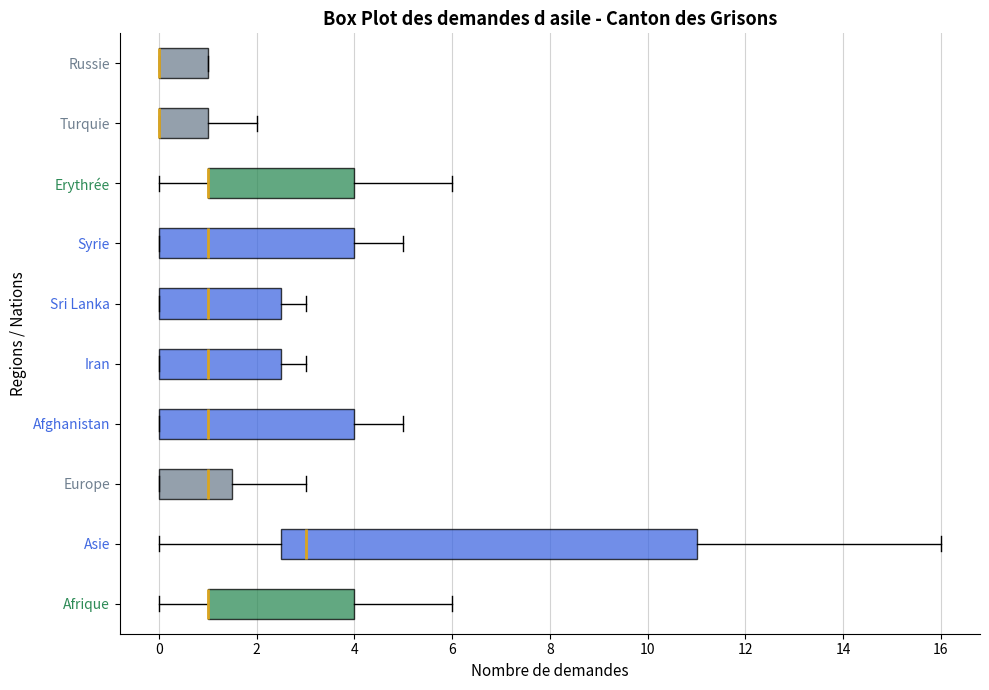

Where is the right edge of the box for Russie on the x-axis? The values are not printed on the chart, so give them approximately, as read against the axis.

1.0